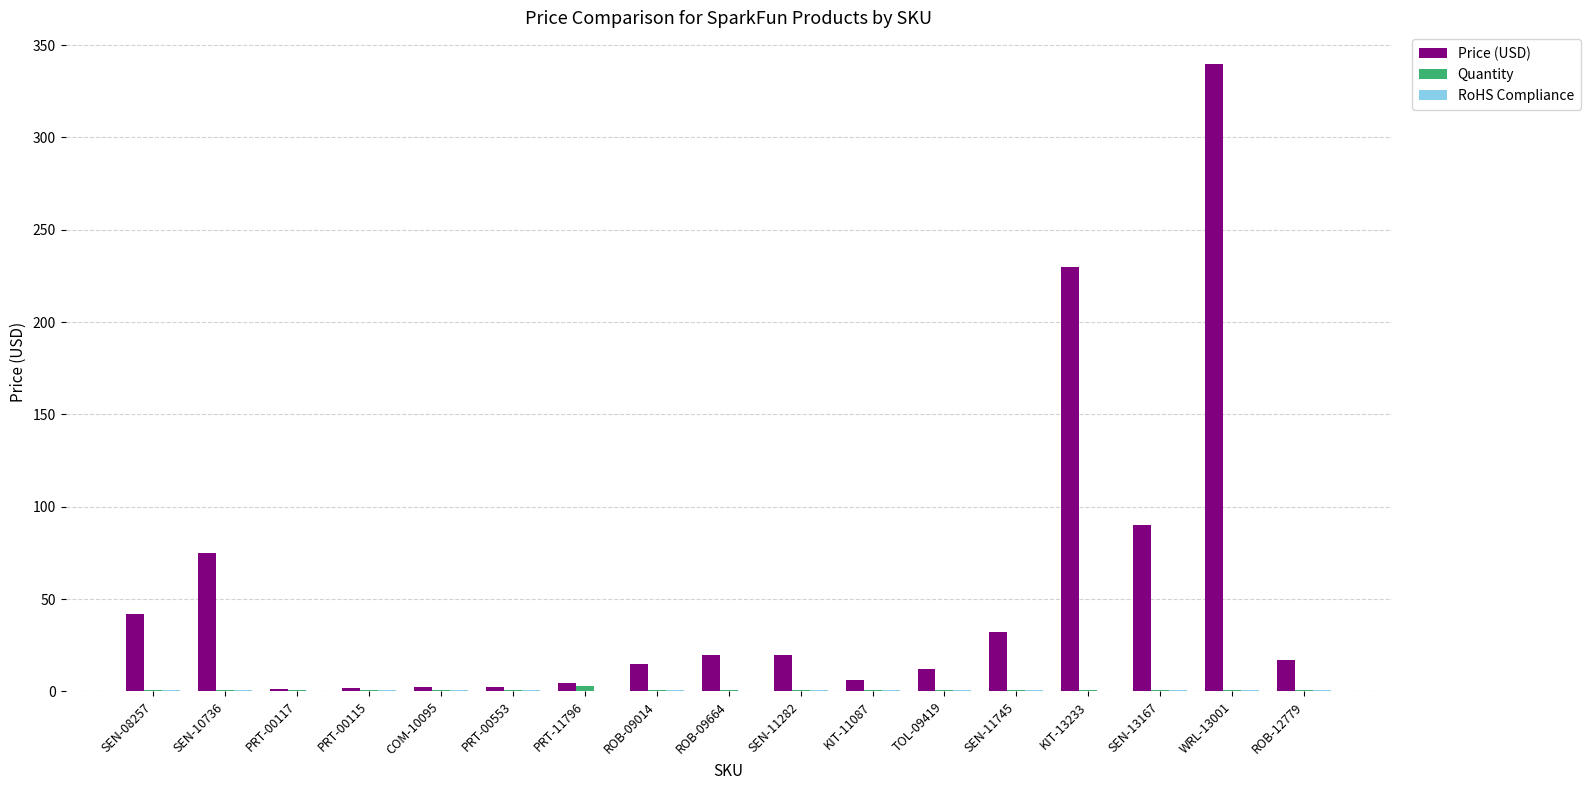

How many groups of bars are there?

17